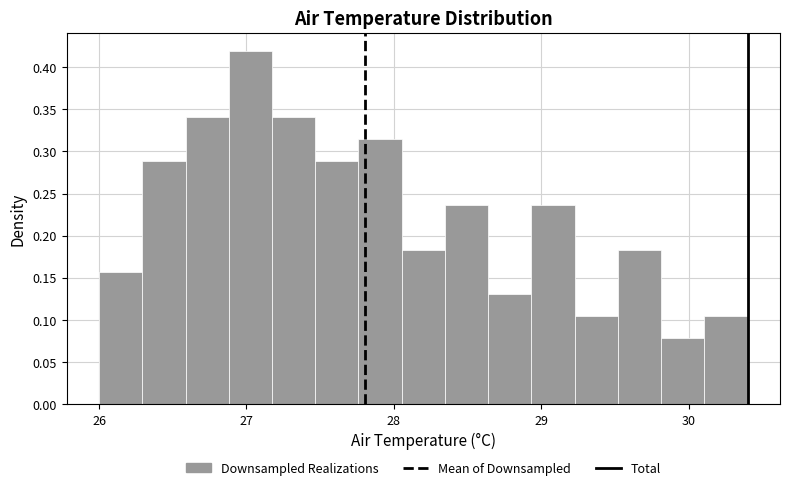

Read against the x-axis, roughly where is the centre of the tallest bar?

27.0